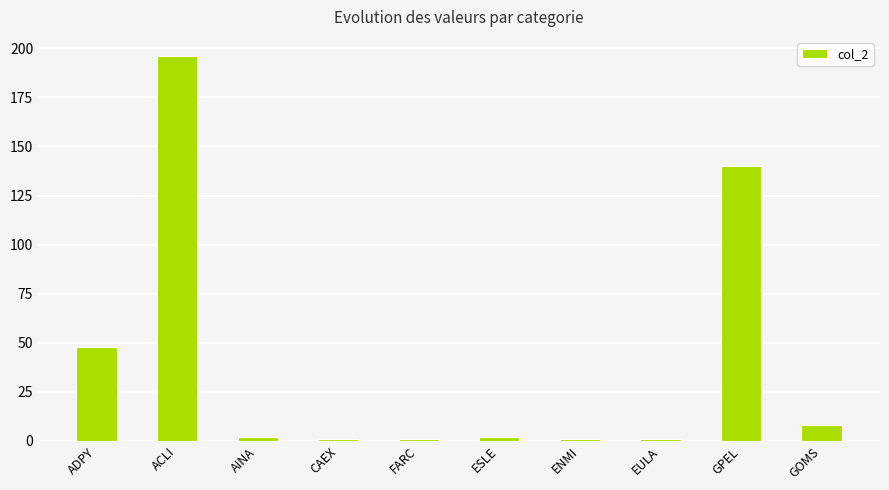

The value at EULA is 1. True or false?

True